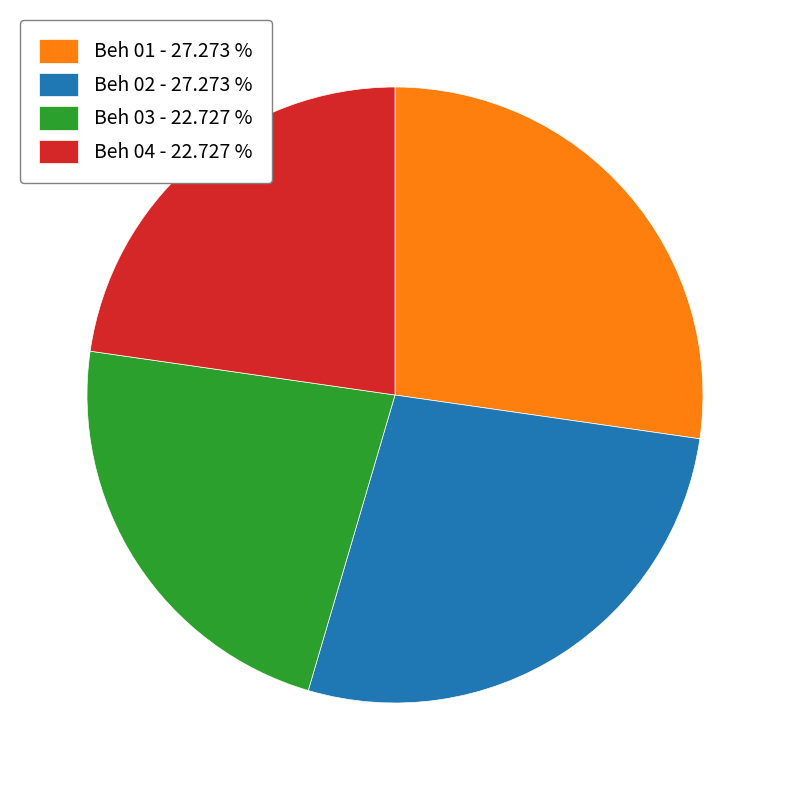

The Beh 03 slice represents 34% of the pie. True or false?

False